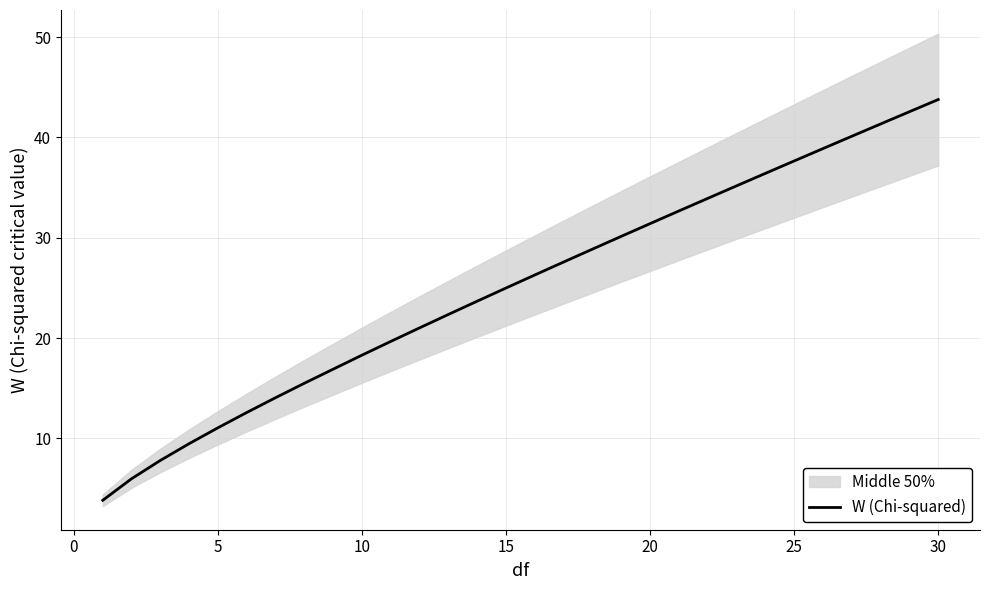

Is this an area chart (filled region under the line)?

No